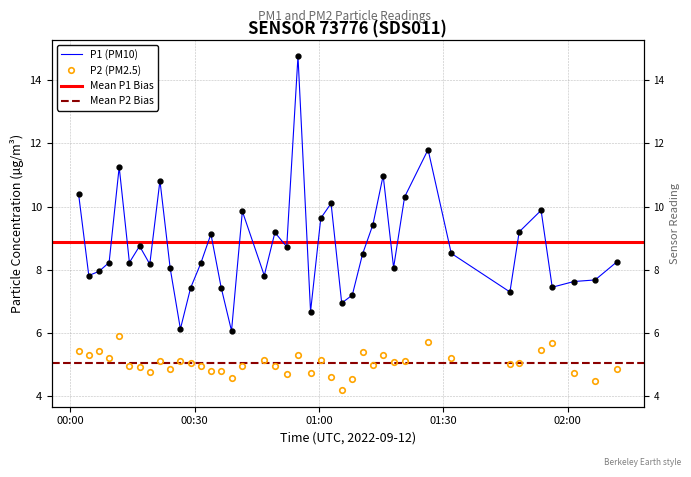

The P1 series shows 1.7 at 32. True or false?

False